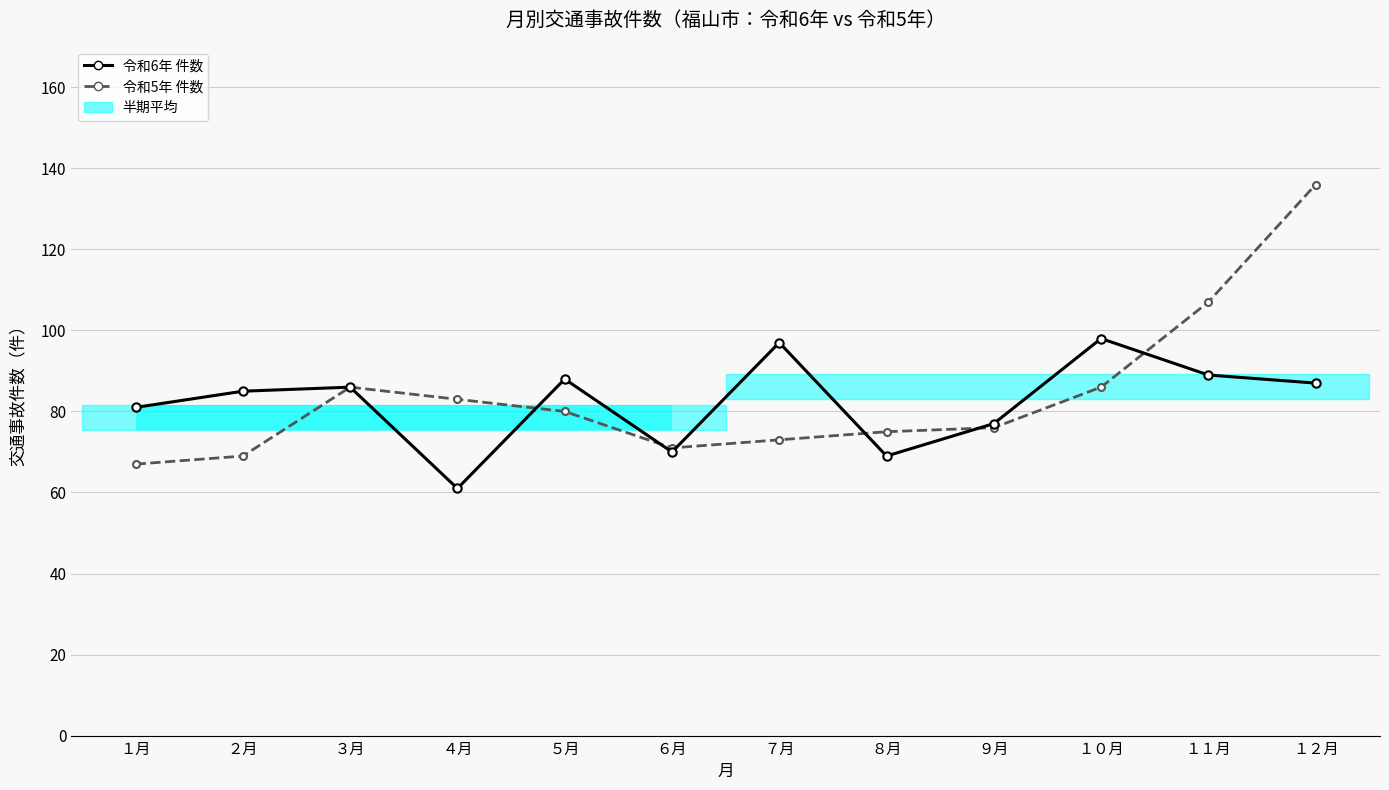

Which label corresponds to the smallest value in the chart?

４月